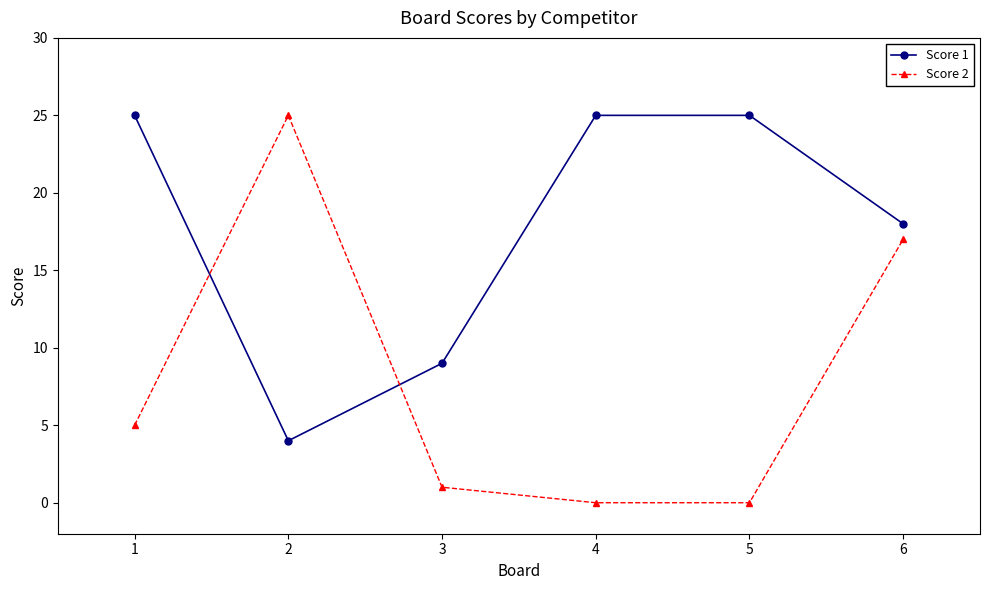

What is the spread (max minus min) of values at 2?

21